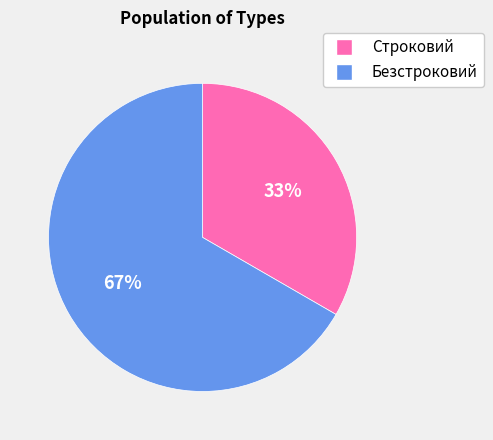

What is the largest slice in the pie chart?

Безстроковий